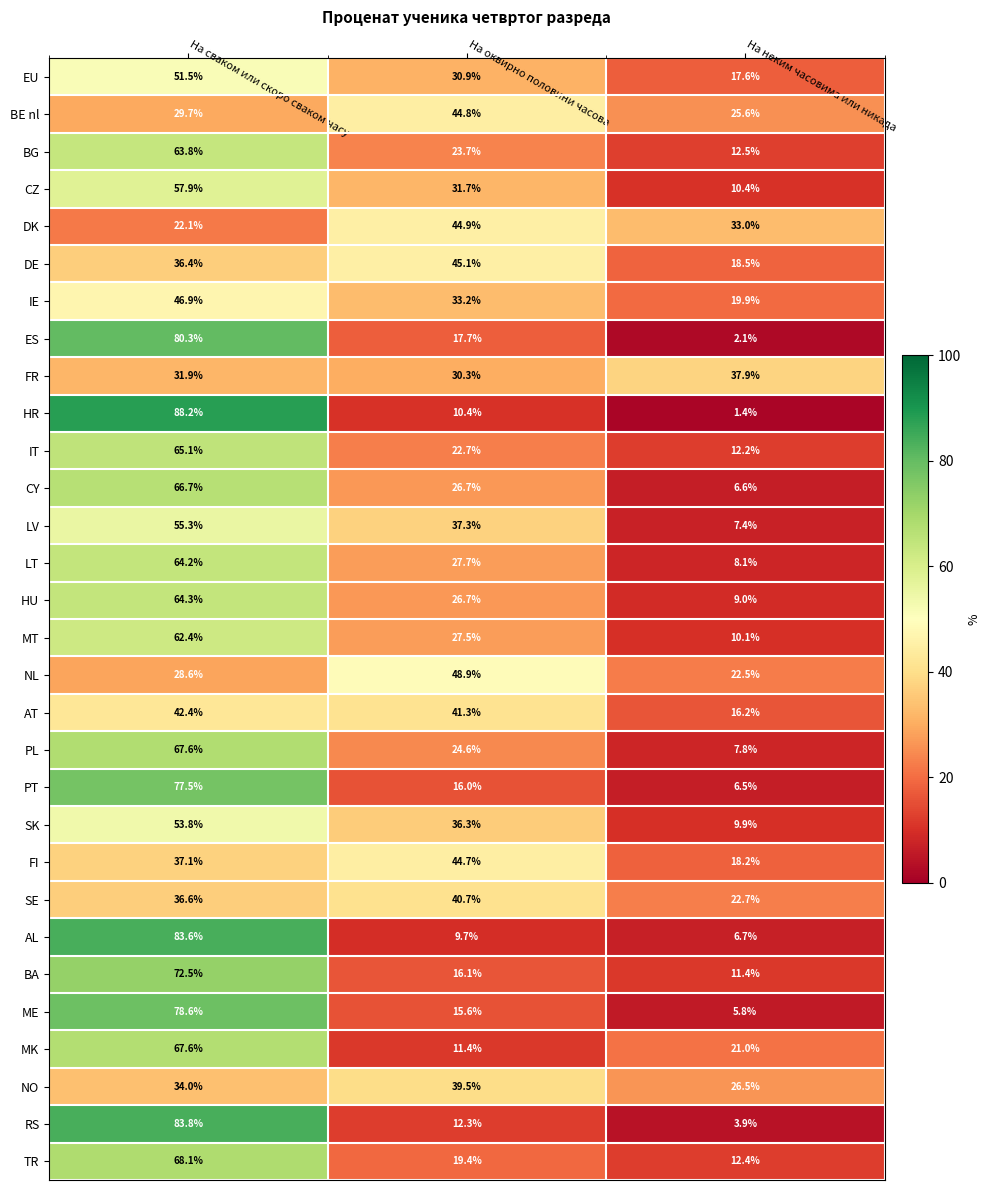

Which category has the lowest value in the NO series?

На неким часовима или никада